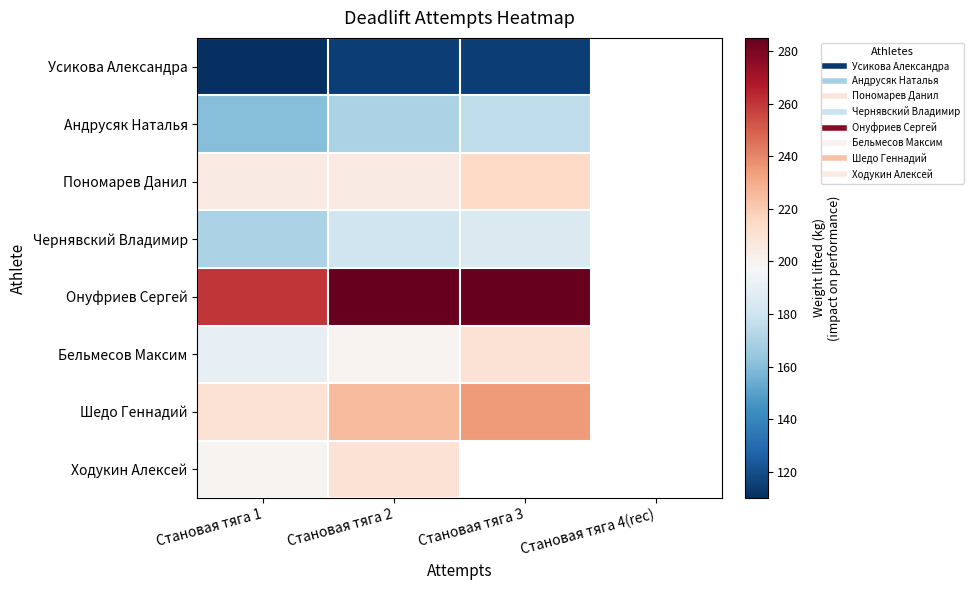

What is the sum of the Онуфриев Сергей values at Становая тяга 2 and Становая тяга 1?

545.0